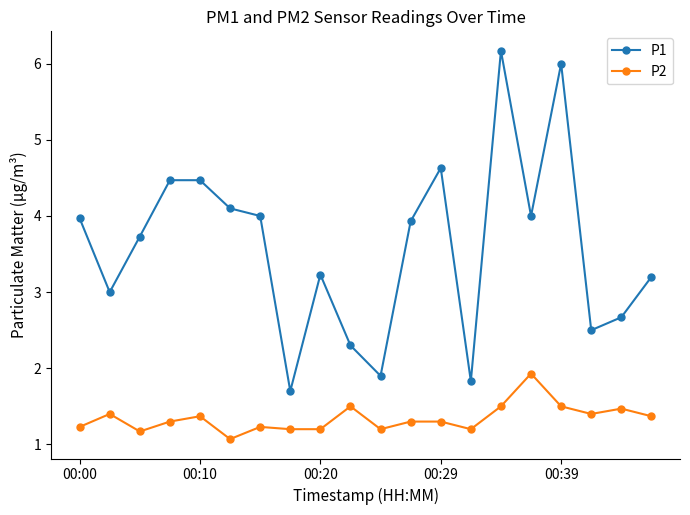

True or false: P1 has more than 2 interior local peaks.

True